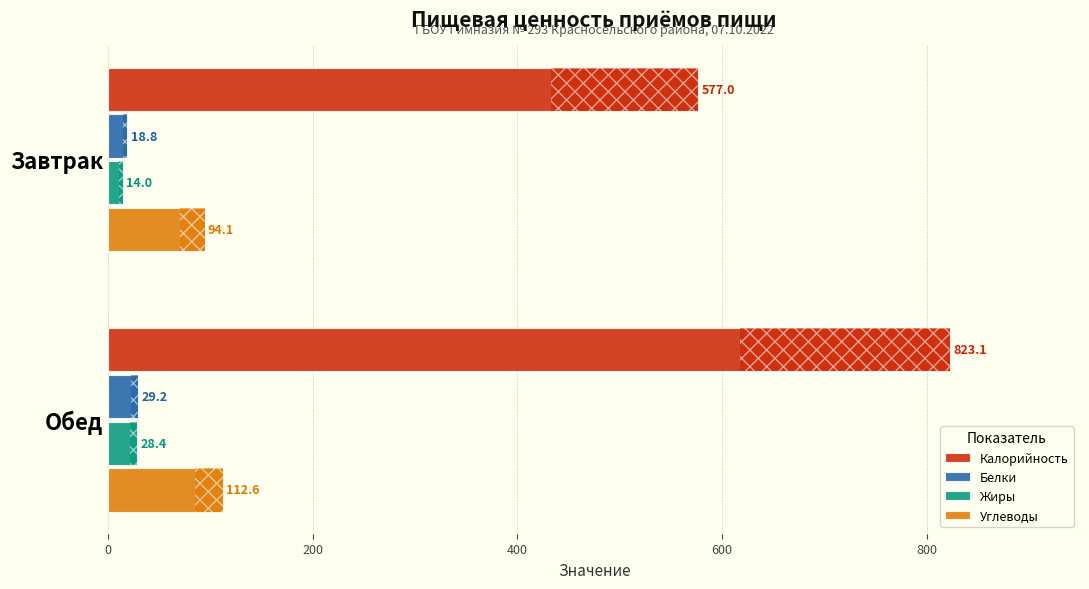

True or false: Углеводы has a value of 184.6 at Обед.

False